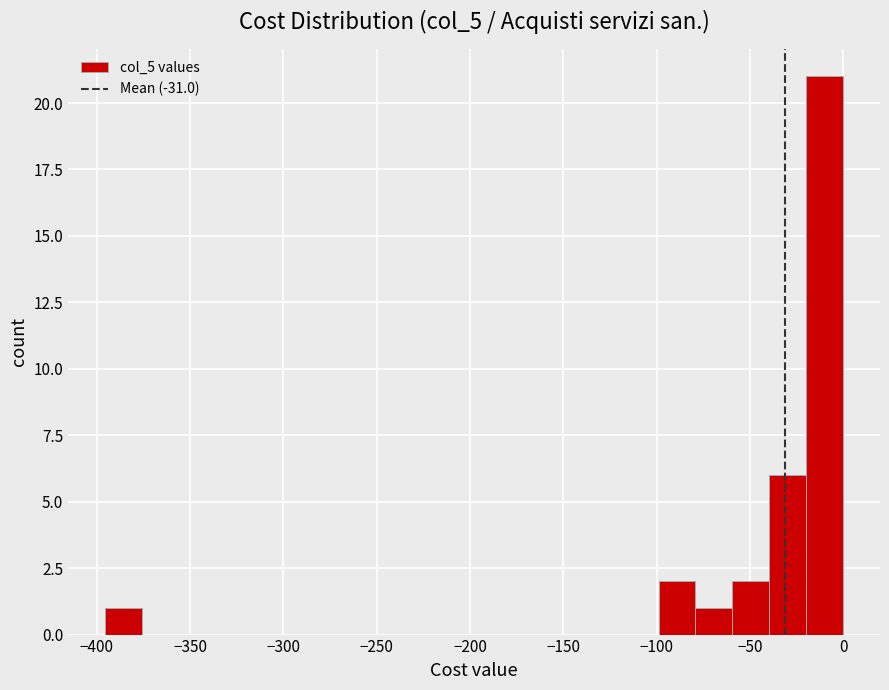

Around what value on the x-axis is the tallest bar? Give the approximate position of its centre, as read against the axis.

-10